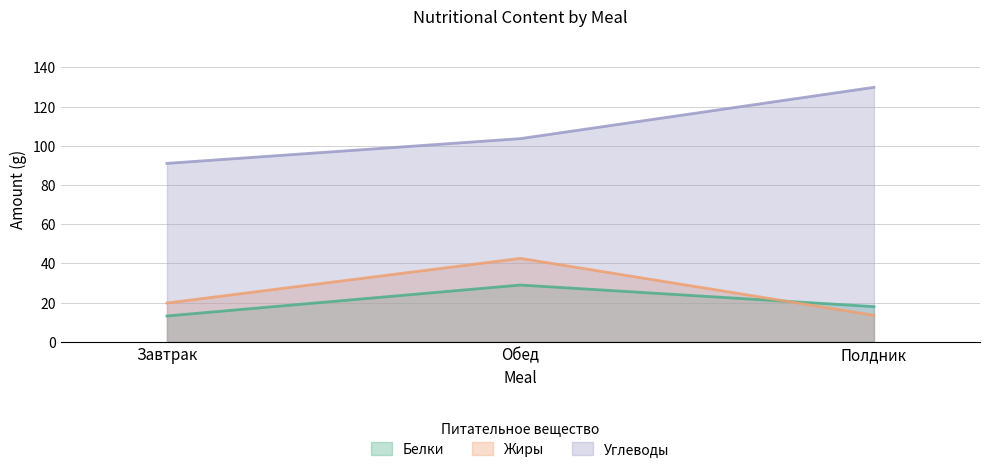

At which category does the chart reach its peak across all series?

Полдник